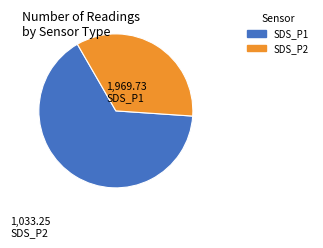

Is there a majority slice in this chart?

Yes